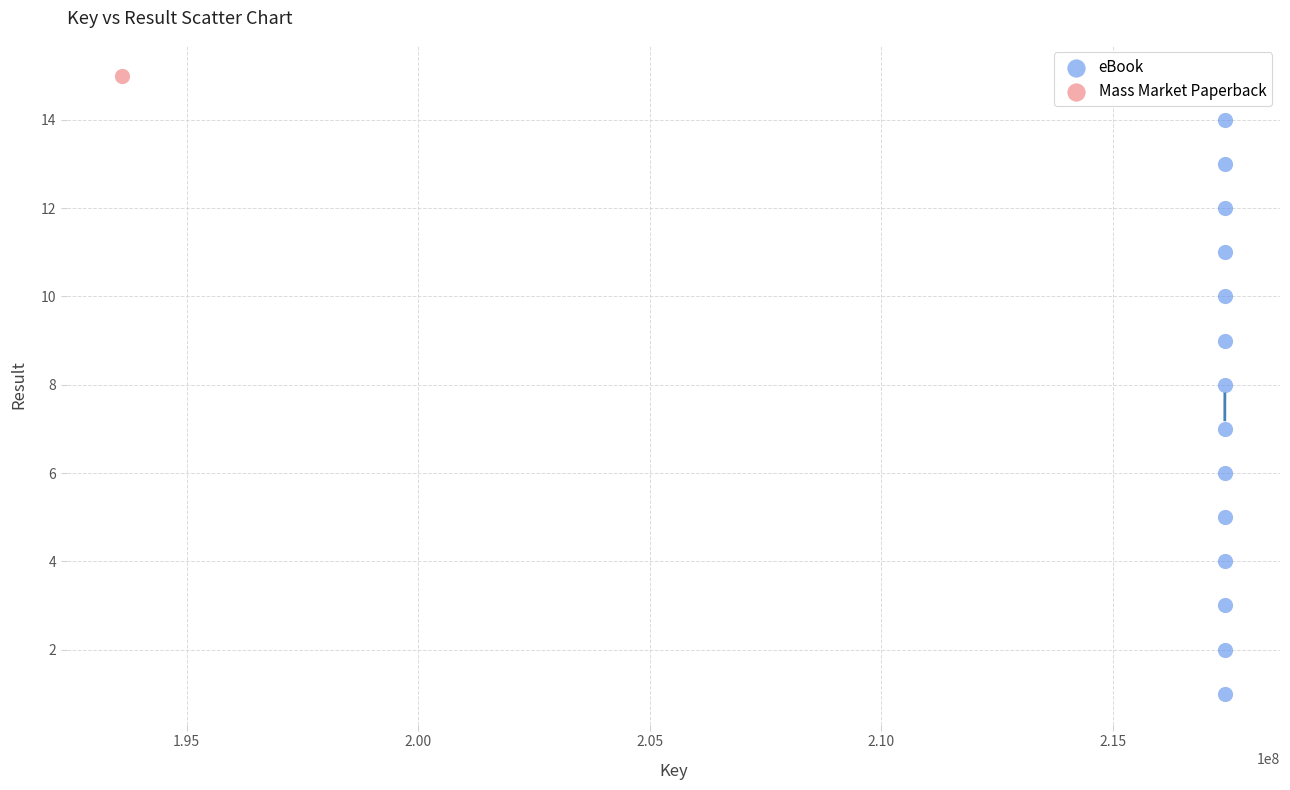

What are all the series names shown in the legend?

eBook, Mass Market Paperback